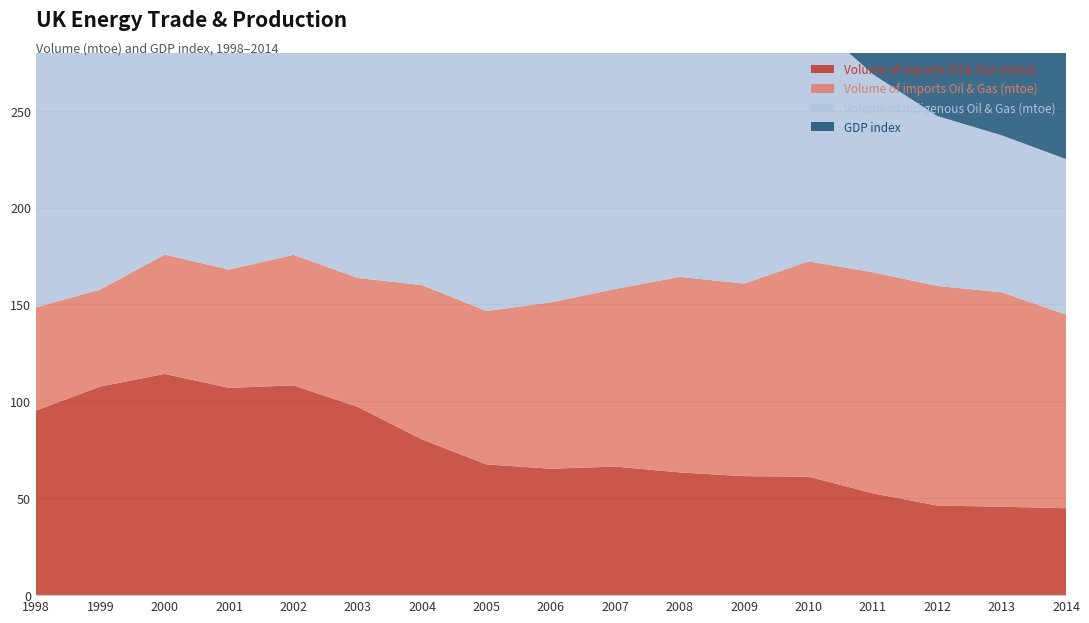

Reading left to right, list all the values displayed in this chart.

Volume of exports Oil & Gas (mtoe): 1998=95.2	1999=107.7	2000=114.2	2001=106.9	2002=108.2	2003=97.1	2004=80.3	2005=67.4	2006=65.2	2007=66.3	2008=63.3	2009=61.4	2010=61.2	2011=52.6	2012=46.2	2013=45.6	2014=44.9
Volume of imports Oil & Gas (mtoe): 1998=53.3	1999=50.1	2000=61.6	2001=61.0	2002=67.4	2003=66.5	2004=79.7	2005=79.2	2006=85.9	2007=91.7	2008=100.9	2009=99.4	2010=111.1	2011=114.1	2012=113.3	2013=110.7	2014=99.9
Volume of indigenous Oil & Gas (mtoe): 1998=235.4	1999=249.3	2000=246.7	2001=233.7	2002=230.7	2003=219.2	2004=201.0	2005=181.1	2006=164.0	2007=156.0	2008=148.4	2009=134.5	2010=126.2	2011=102.2	2012=87.7	2013=81.0	2014=80.3
GDP index: 1998=85.8	1999=86.7	2000=88.7	2001=89.7	2002=91.9	2003=94.4	2004=97.2	2005=100.0	2006=103.0	2007=105.9	2008=109.0	2009=111.2	2010=114.7	2011=117.1	2012=119.0	2013=121.3	2014=123.4